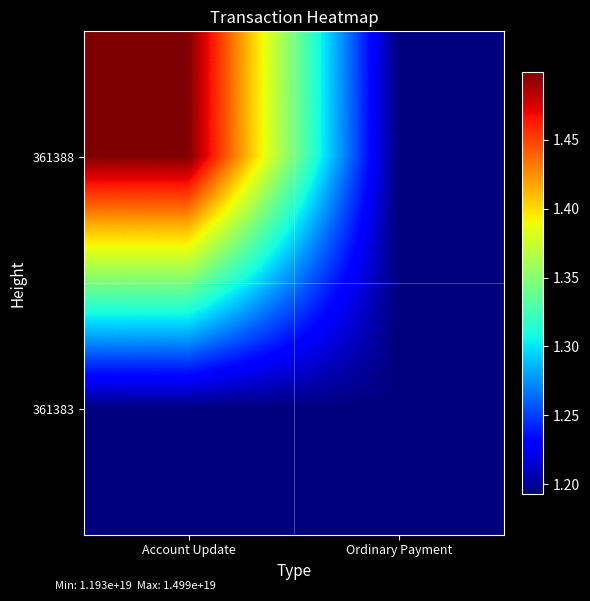

What is the difference between the highest and lowest values at Account Update?

3063514684257196032